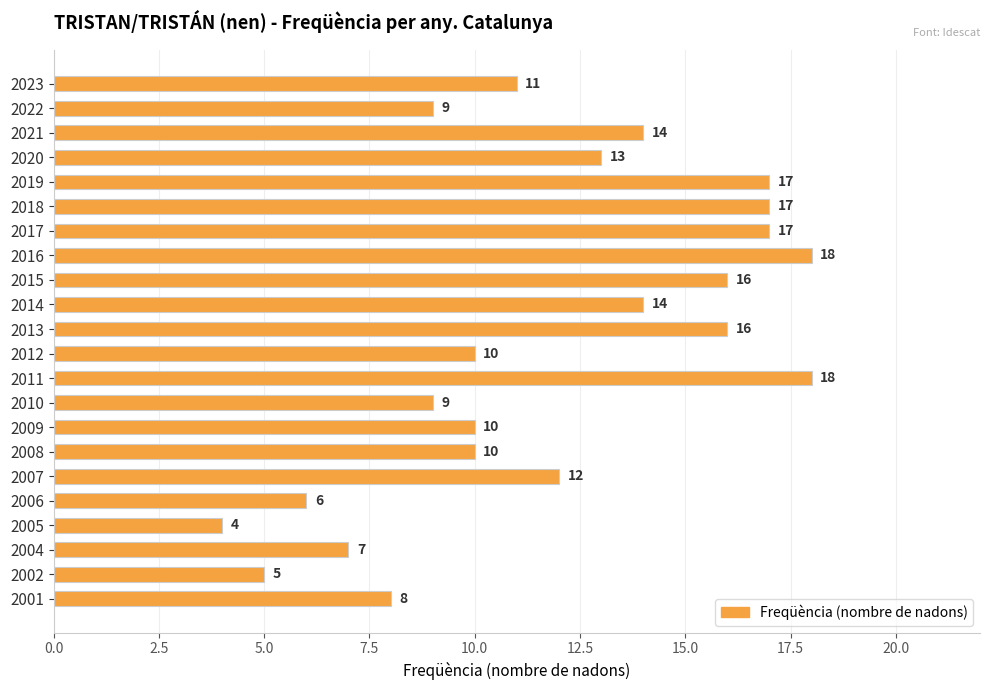

Is it true that the value at 2021 is 14?

True